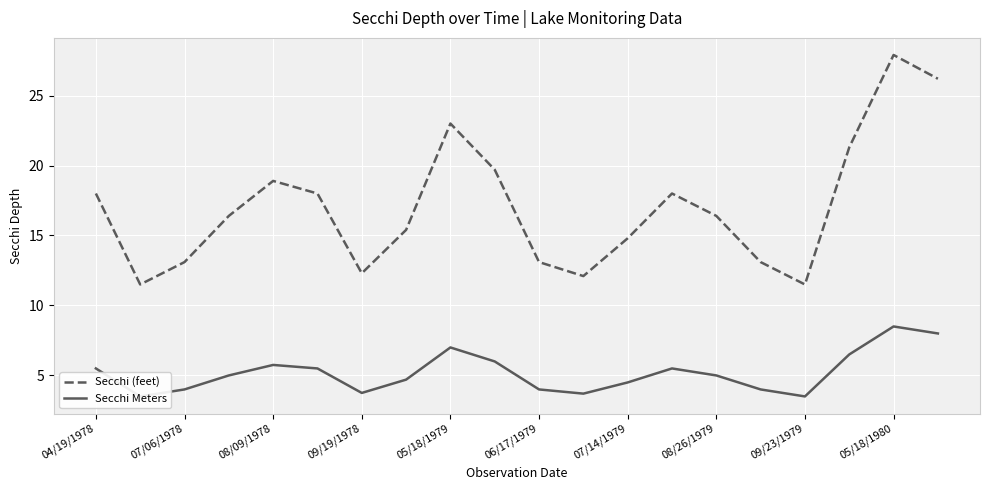

What is the difference between the Secchi (feet) values at 04/19/1978 and 08/09/1978?

0.9